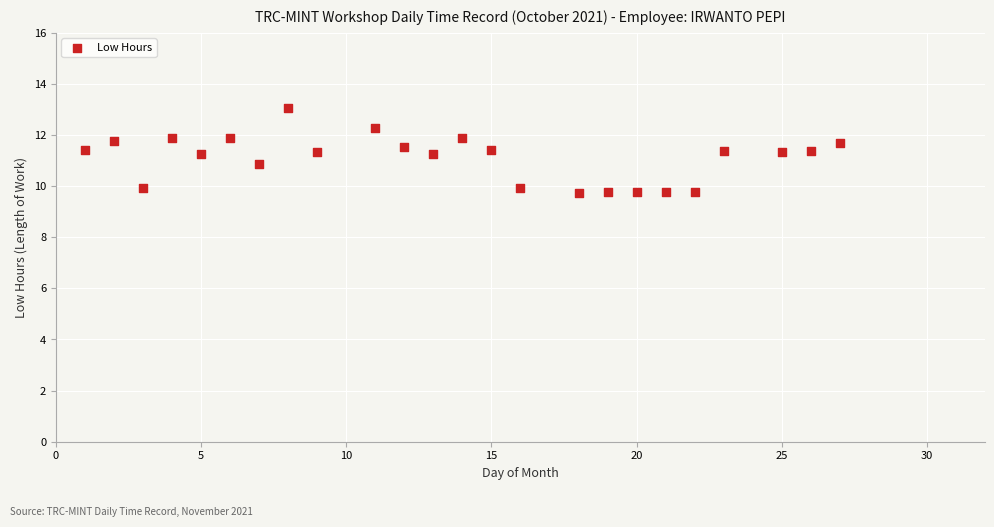

What is the range of X values (max minus min)?

26.0